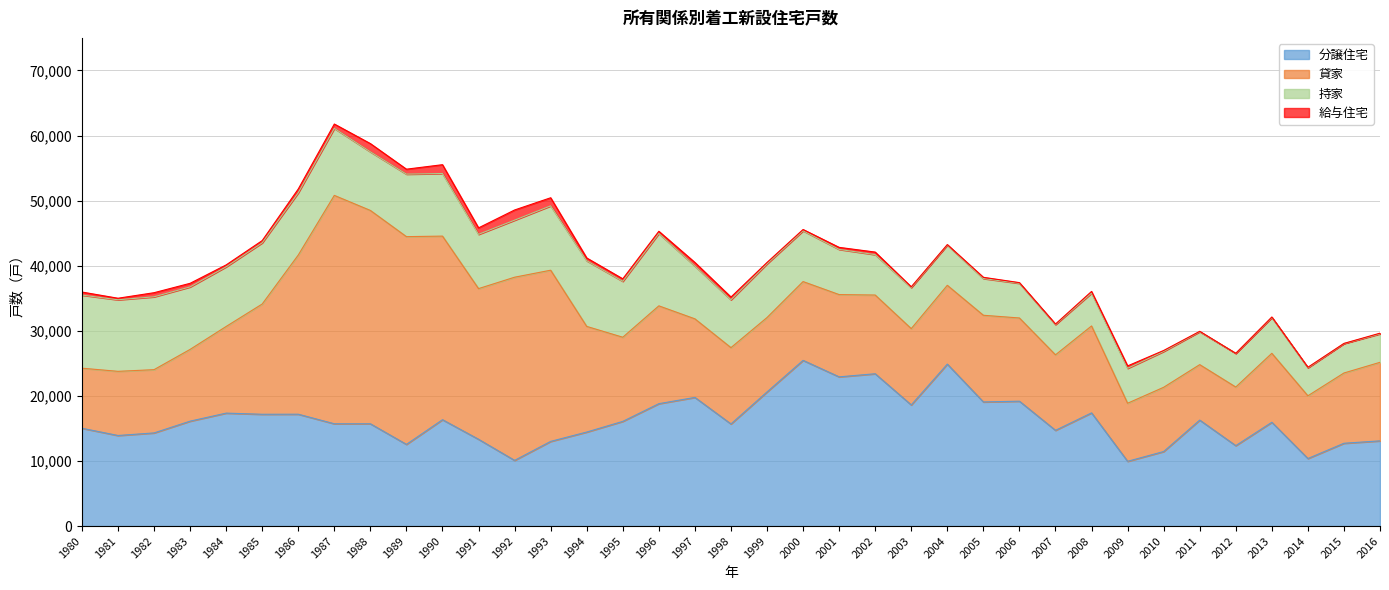

How many interior local peaks does the 貸家 series have?

9